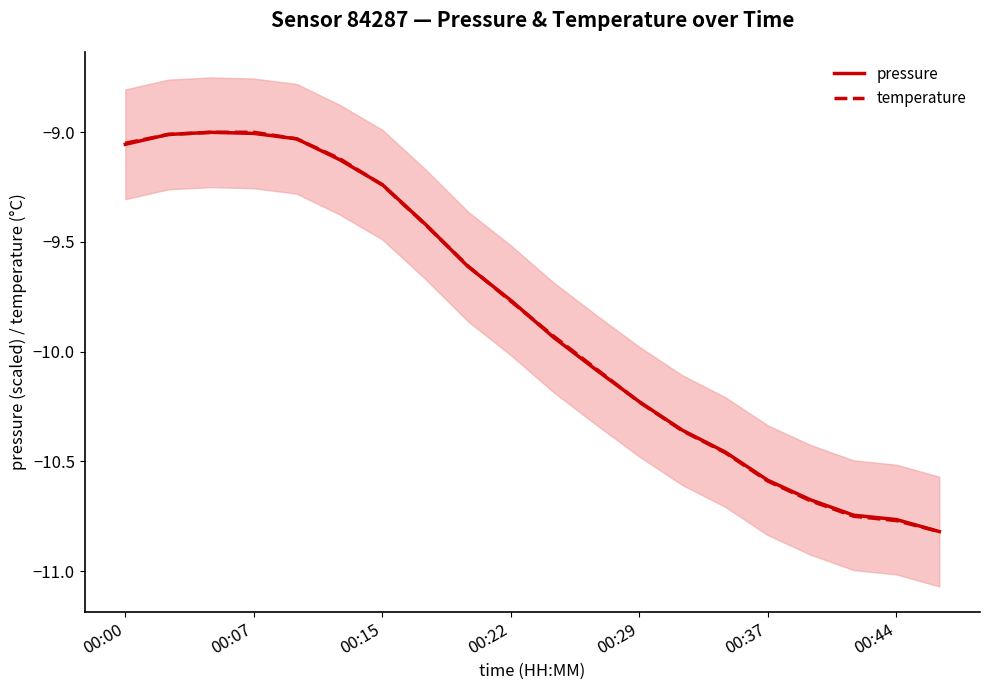

The value of pressure at 00:29 is -17.7. True or false?

False